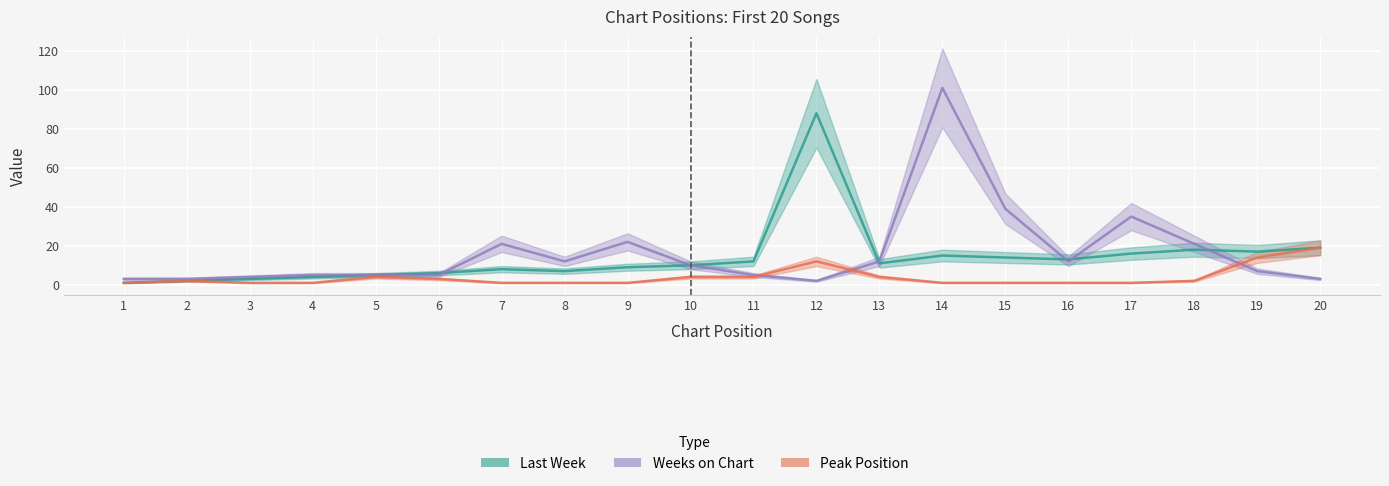

What is the value of the Last Week point at the 14th from the left?

15